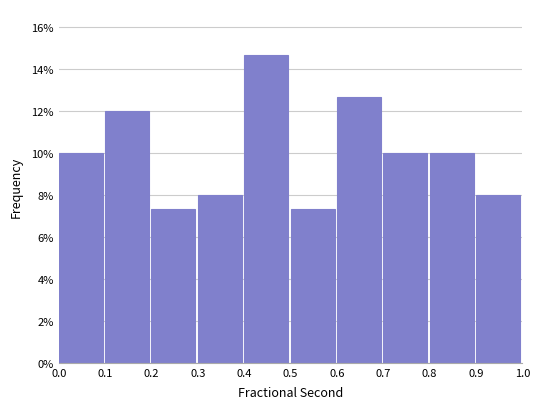

Reading left to right, list every bar in this chart as the range it spans on the x-axis followed by its height. The values are not printed on the chart, so give them approximately, as read against the axis.

0.0 to 0.1: 10.0
0.1 to 0.2: 12.0
0.2 to 0.3: 7.4
0.3 to 0.4: 8.0
0.4 to 0.5: 14.6
0.5 to 0.6: 7.4
0.6 to 0.7: 12.6
0.7 to 0.8: 10.0
0.8 to 0.9: 10.0
0.9 to 1.0: 8.0